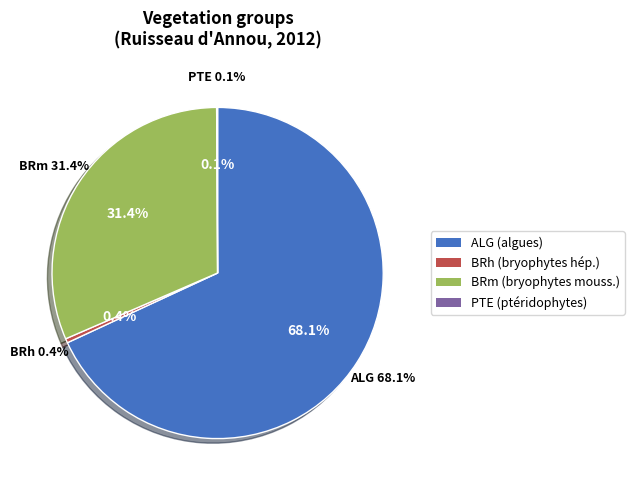

Which slice is the largest?

ALG